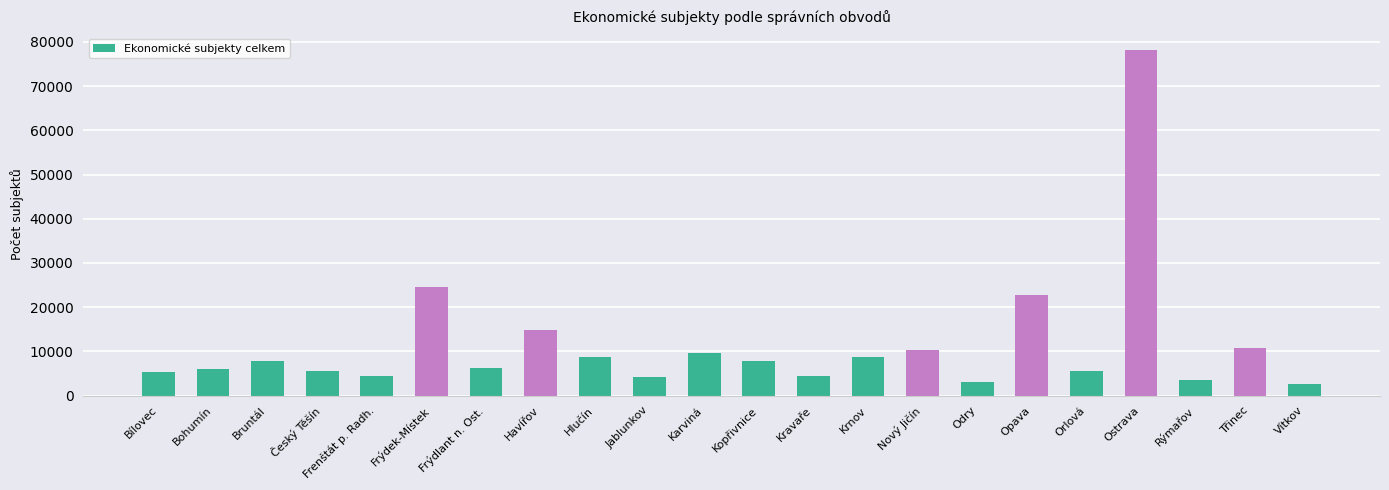

How many series are shown in this chart?

1